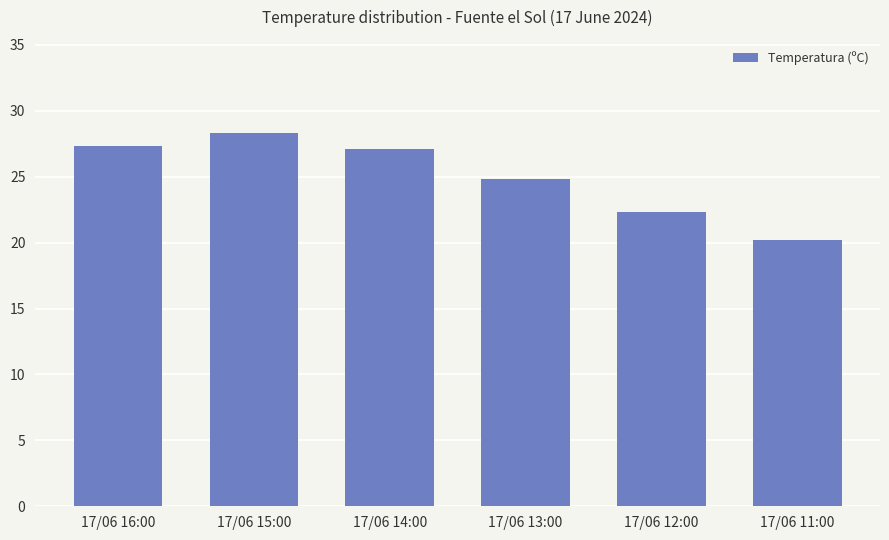

What is the change in value from 17/06 14:00 to 17/06 13:00?

-2.3